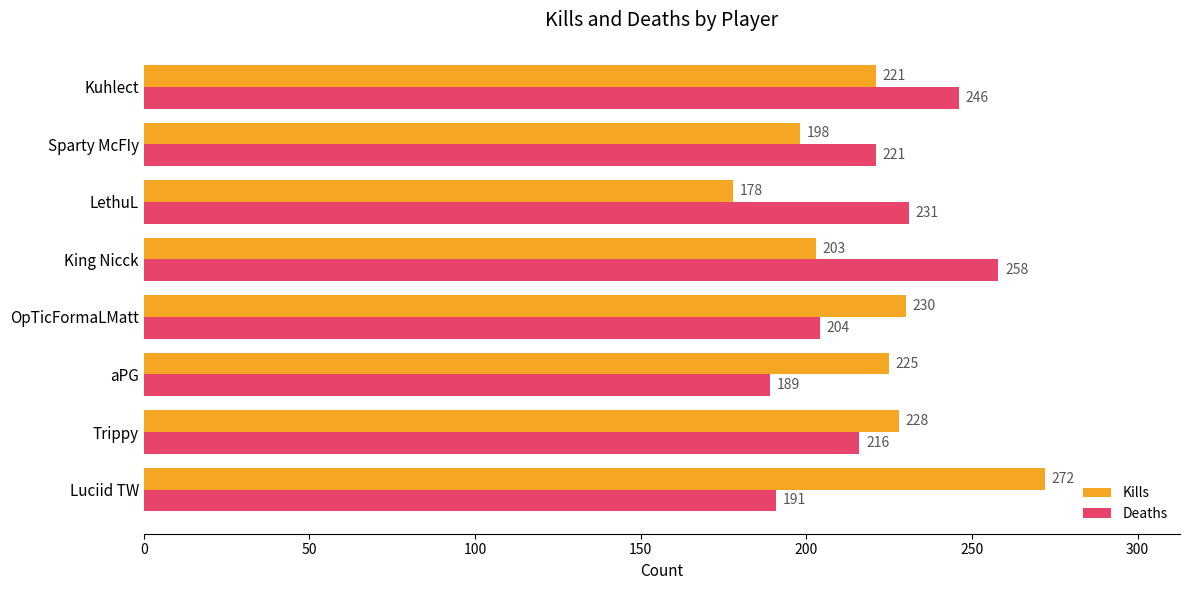

Rank the categories by Deaths value from lowest to highest.

aPG, Luciid TW, OpTicFormaLMatt, Trippy, Sparty McFIy, LethuL, Kuhlect, King Nicck